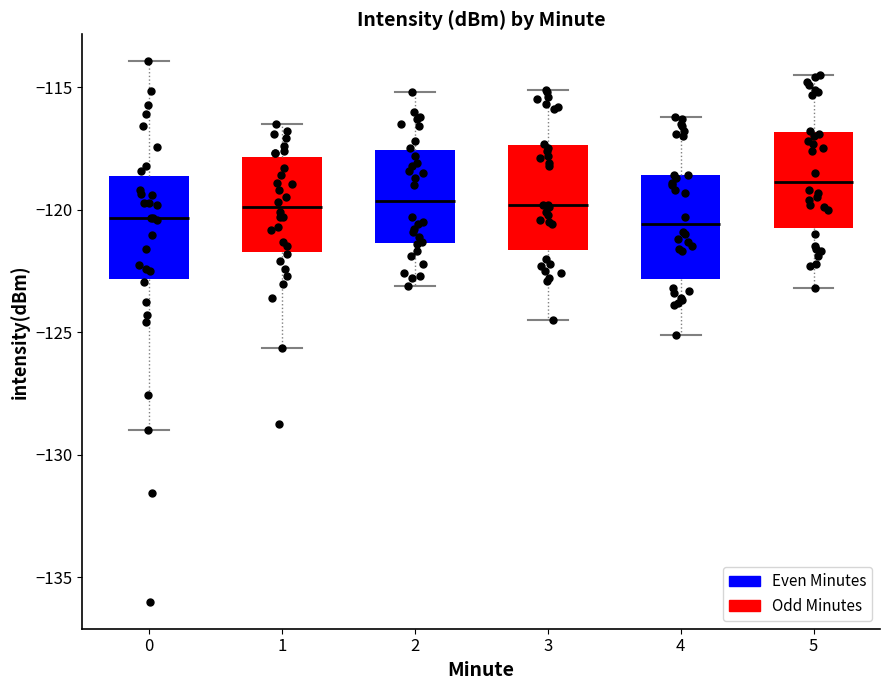

Where does the lower whisker of the box at x = 5 end on the y-axis? The values are not printed on the chart, so give them approximately, as read against the axis.

-123.0